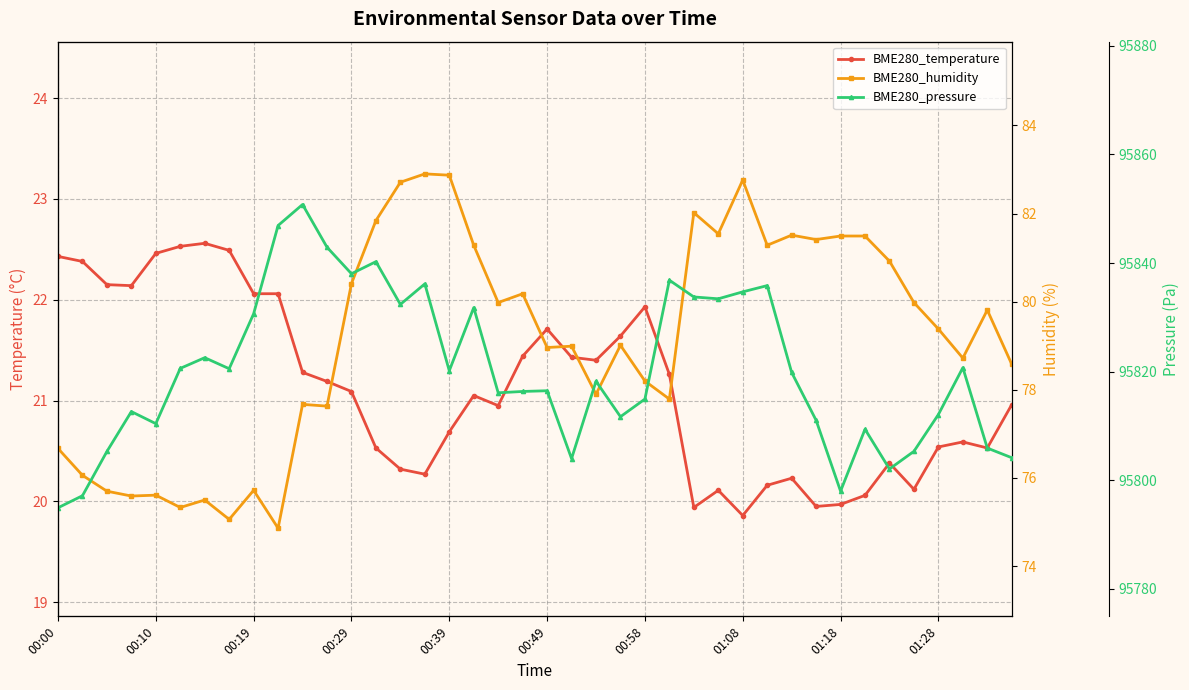

What are all the series names shown in the legend?

BME280_temperature, BME280_humidity, BME280_pressure